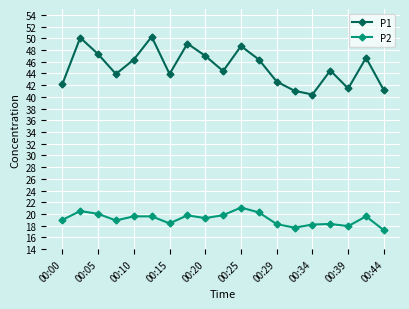

True or false: P2 and P1 cross at least once.

False